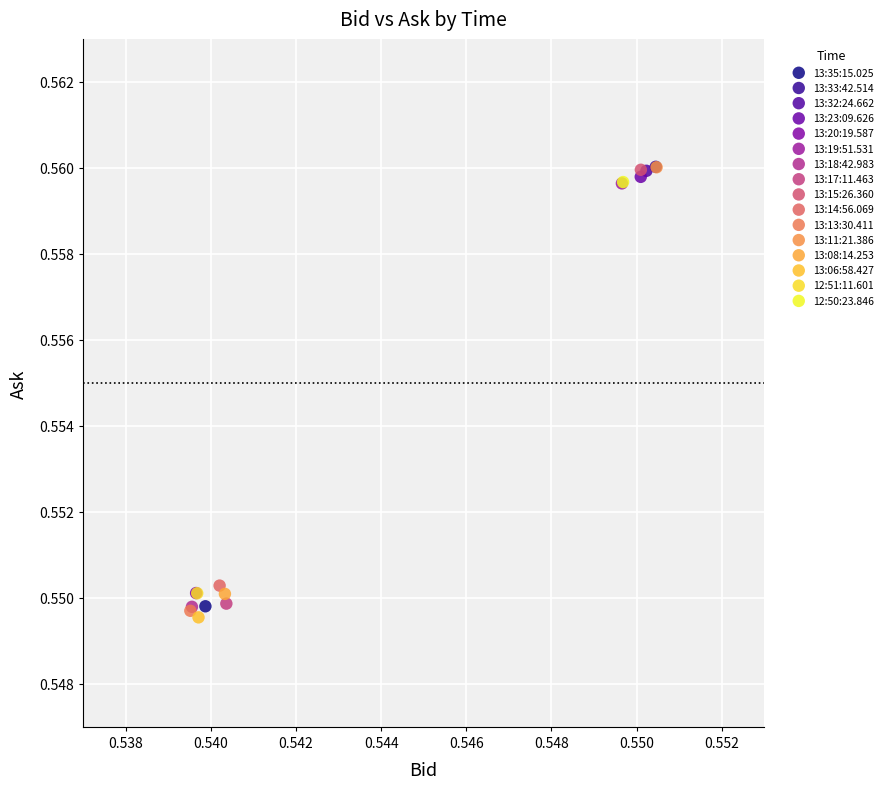

What are all the series names shown in the legend?

13:35:15.025, 13:33:42.514, 13:32:24.662, 13:23:09.626, 13:20:19.587, 13:19:51.531, 13:18:42.983, 13:17:11.463, 13:15:26.360, 13:14:56.069, 13:13:30.411, 13:11:21.386, 13:08:14.253, 13:06:58.427, 12:51:11.601, 12:50:23.846